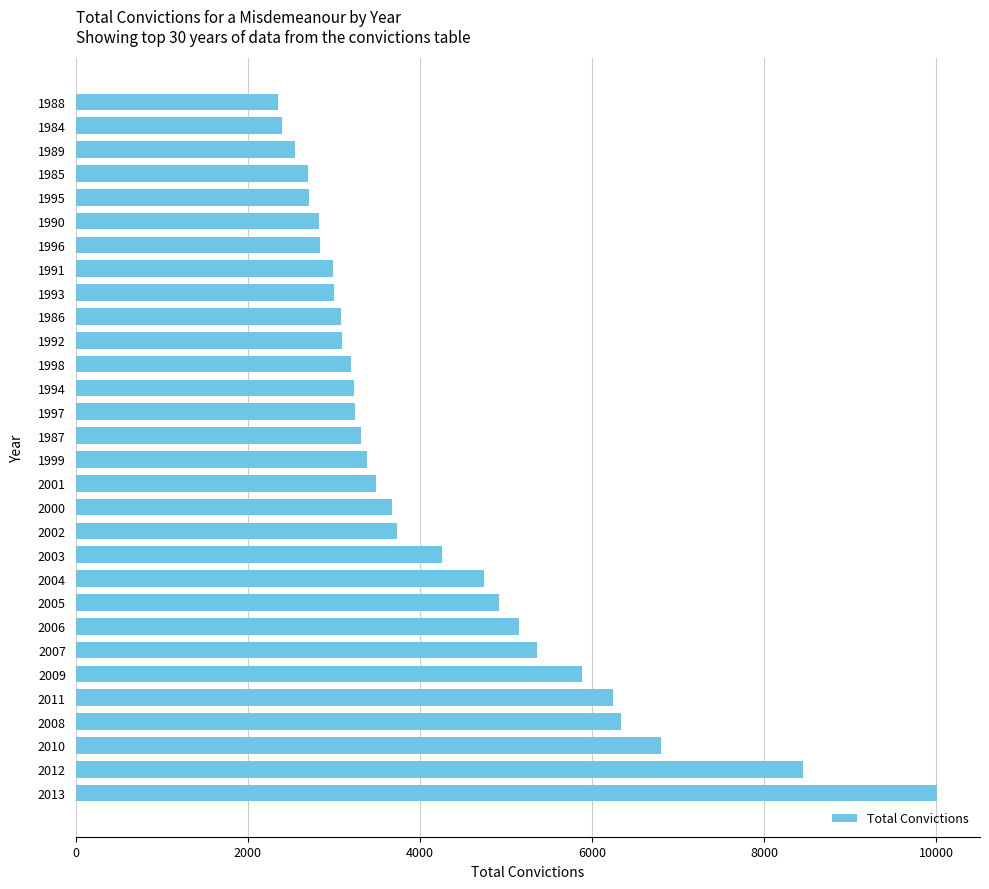

How many data points are less than 3388?

15